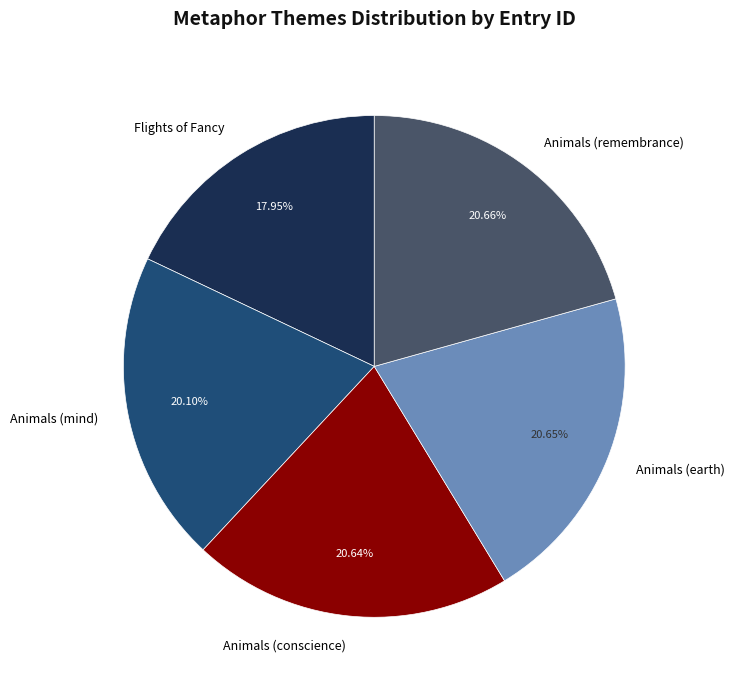

Approximately how many times larger is the value at Animals (earth) compared to Flights of Fancy?

1.2